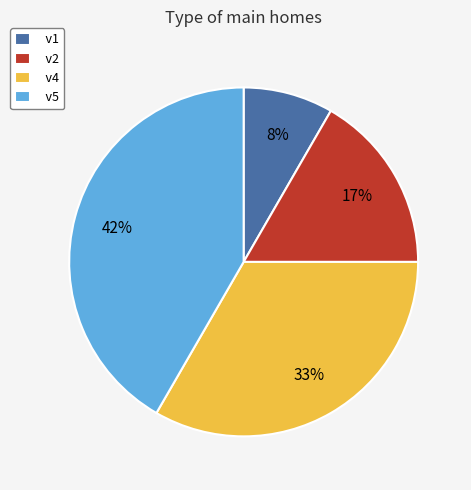

True or false: v2 accounts for 23% of the total.

False